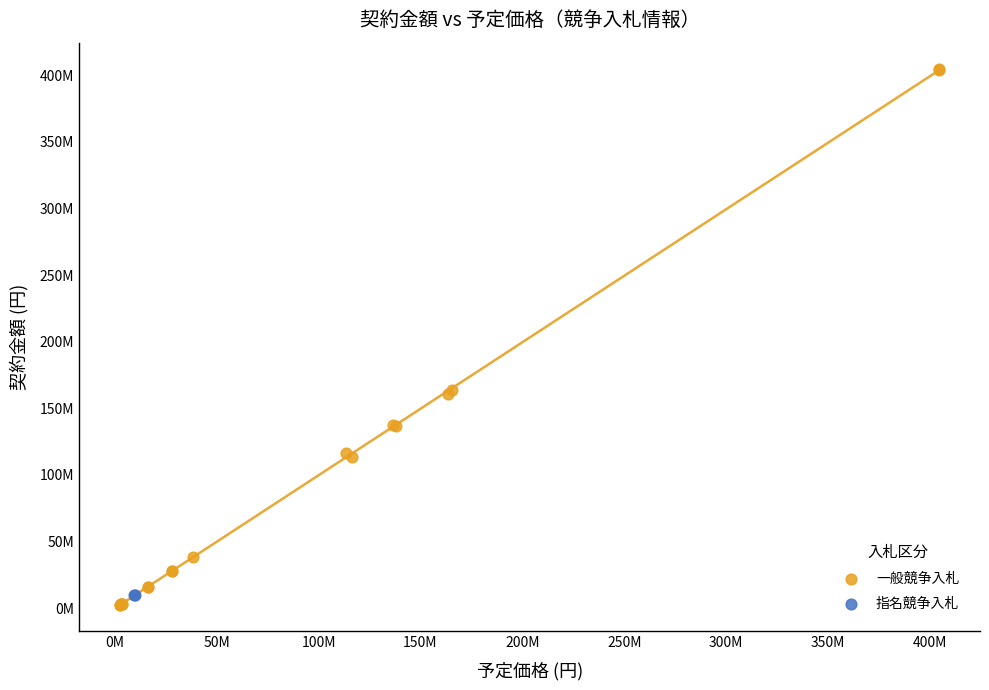

What are all the series names shown in the legend?

一般競争入札, 指名競争入札